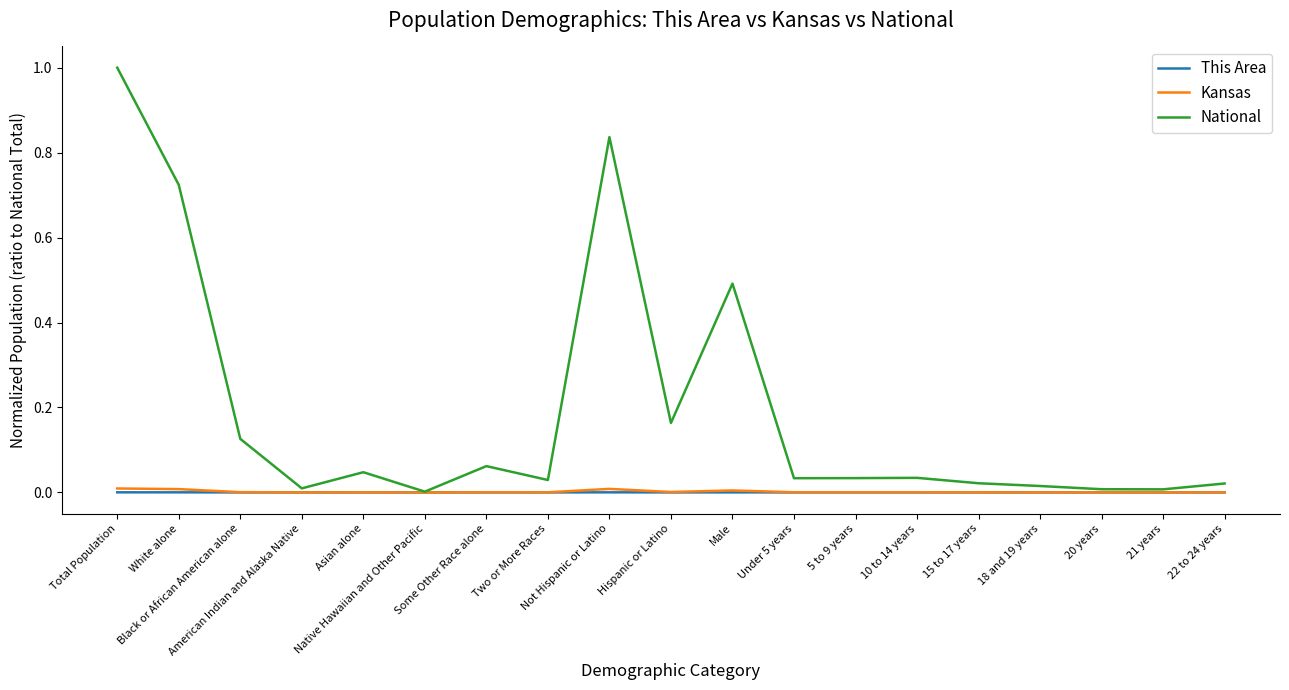

How many lines are shown in the chart?

3